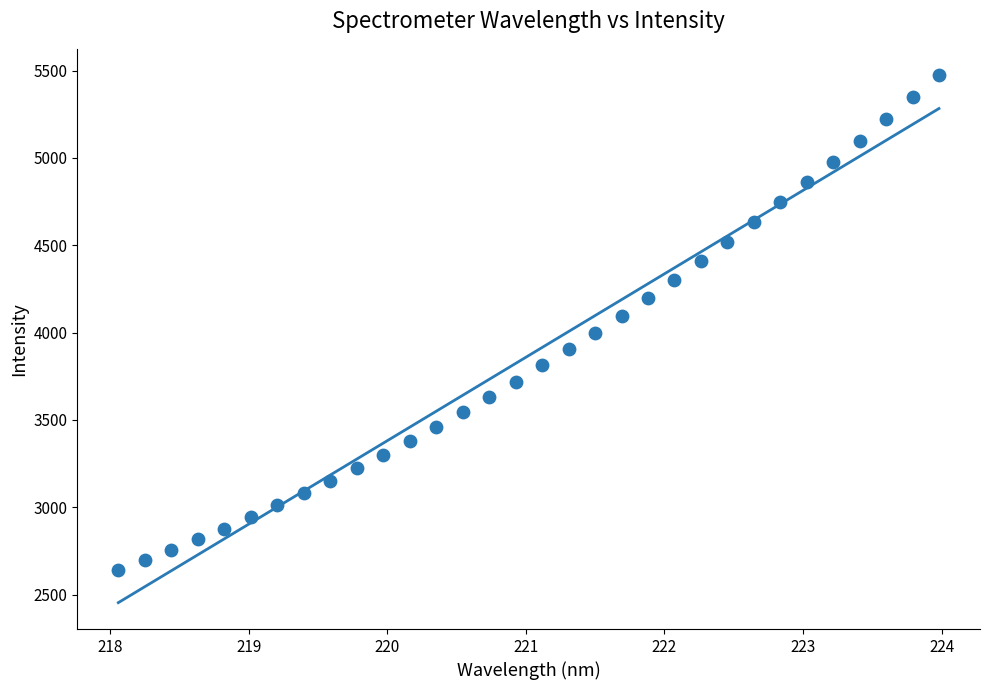

What is the range of X values (max minus min)?

5.9